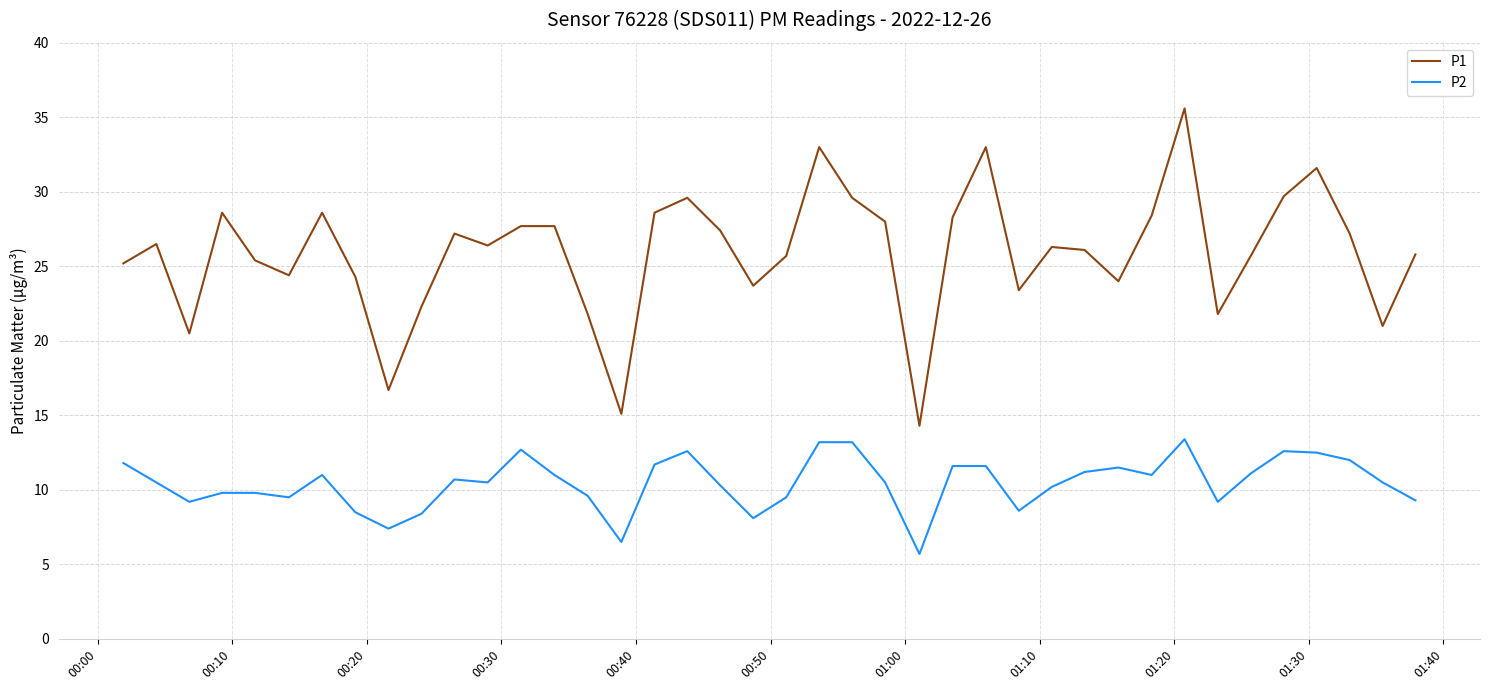

Which series has the largest range (max minus min)?

P1